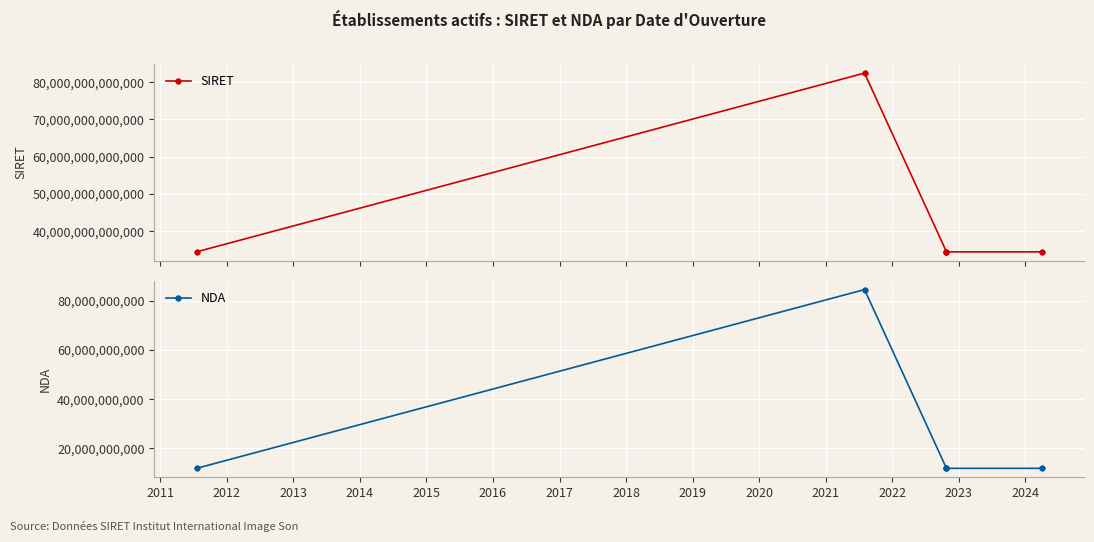

True or false: NDA and SIRET cross at least once.

False